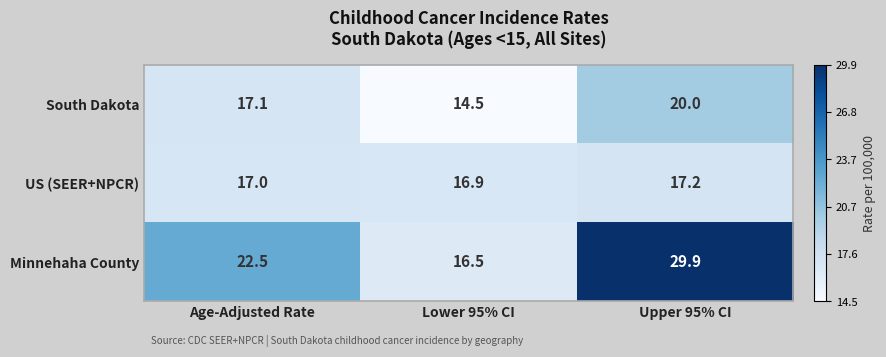

Where is US (SEER+NPCR) nearest to the value 17?

Age-Adjusted Rate